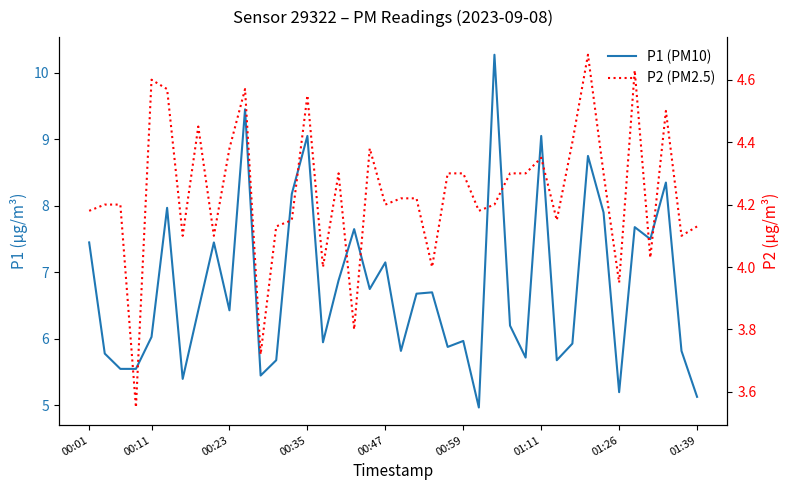

What position from the right is 01:11?

11